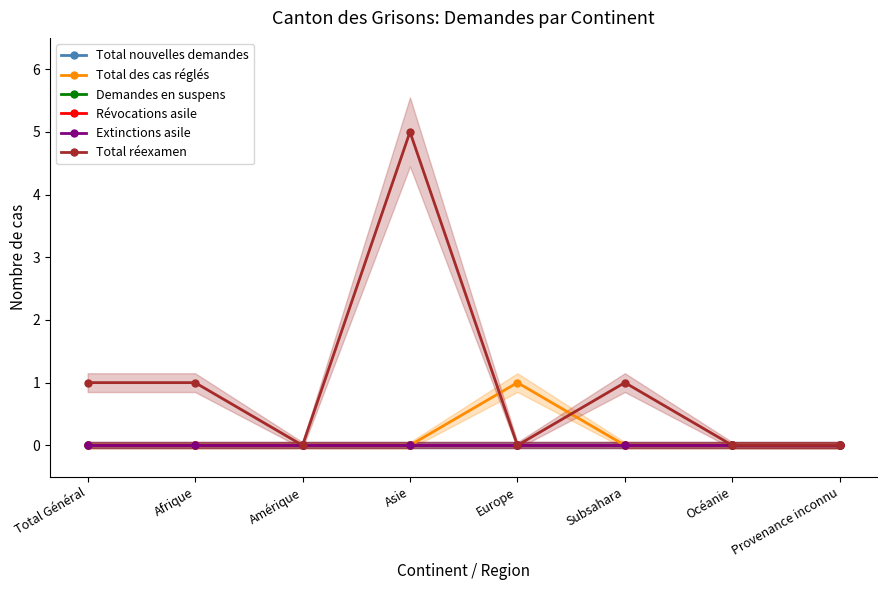

True or false: Révocations asile and Total des cas réglés intersect in this chart.

False